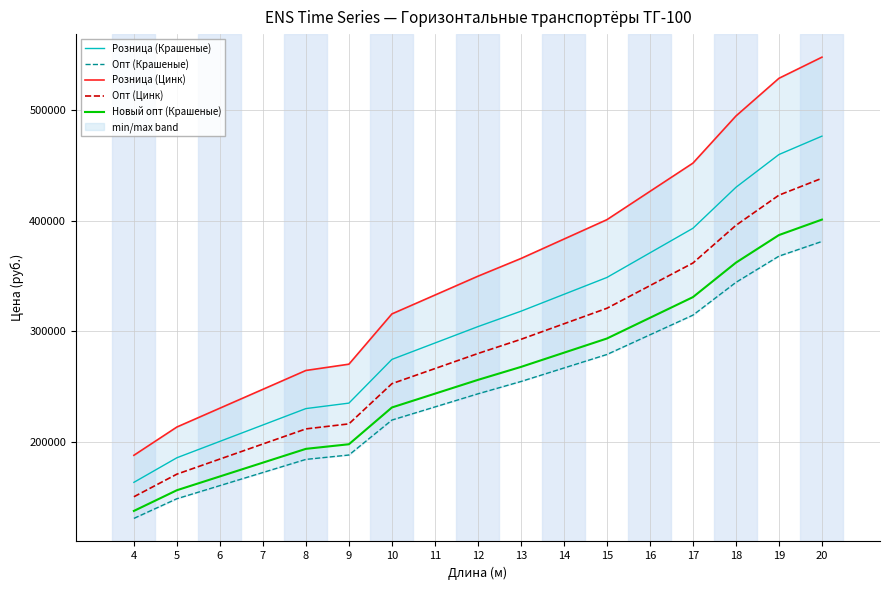

Count the number of data series in this chart.

5